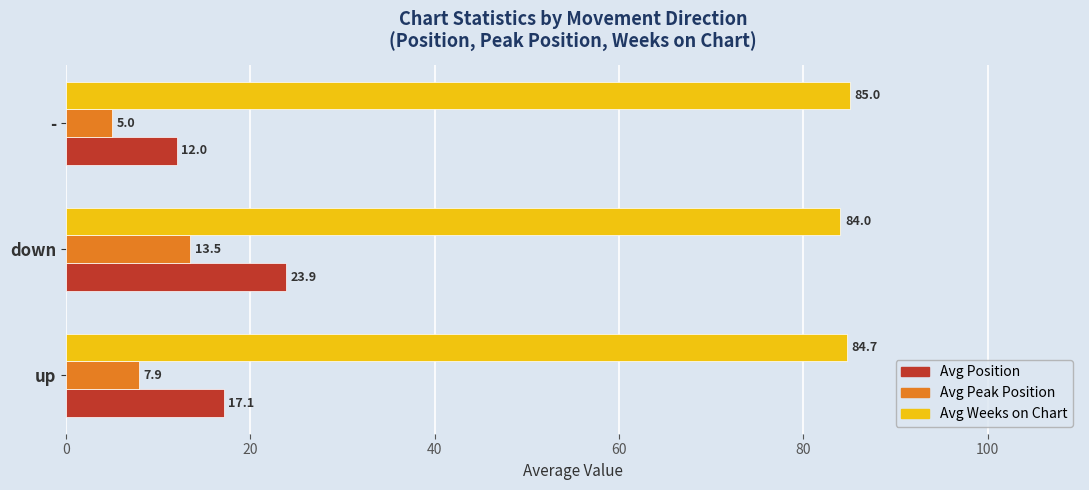

Which series has the largest total across all categories?

Avg Weeks on Chart